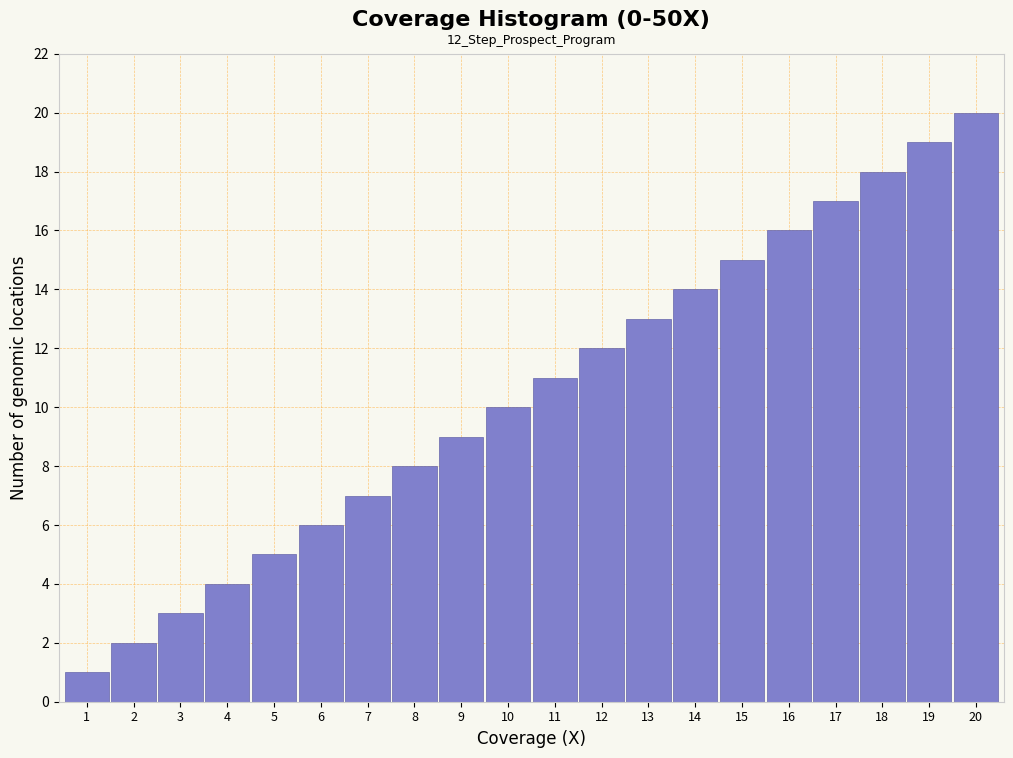

Approximately how many times larger is the value at 12 compared to 19?

0.6